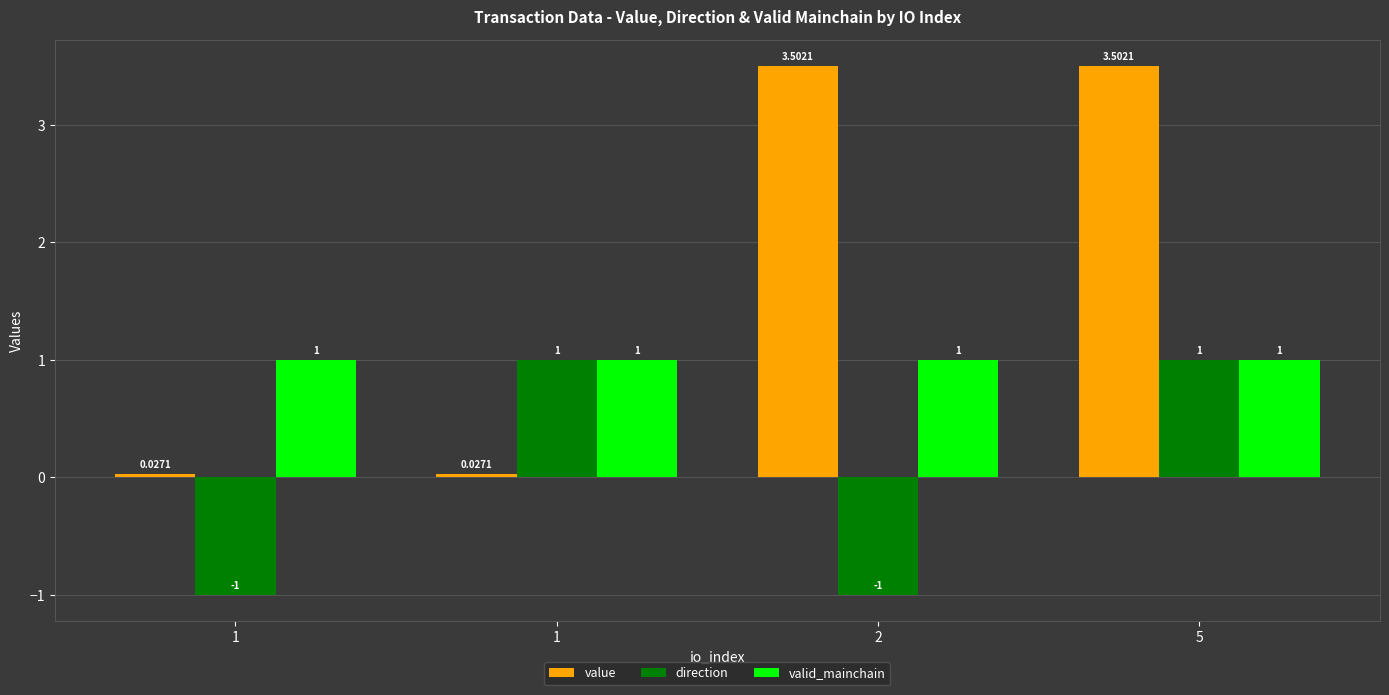

List the labels in order of direction value, smallest first.

1, 2, 1, 5